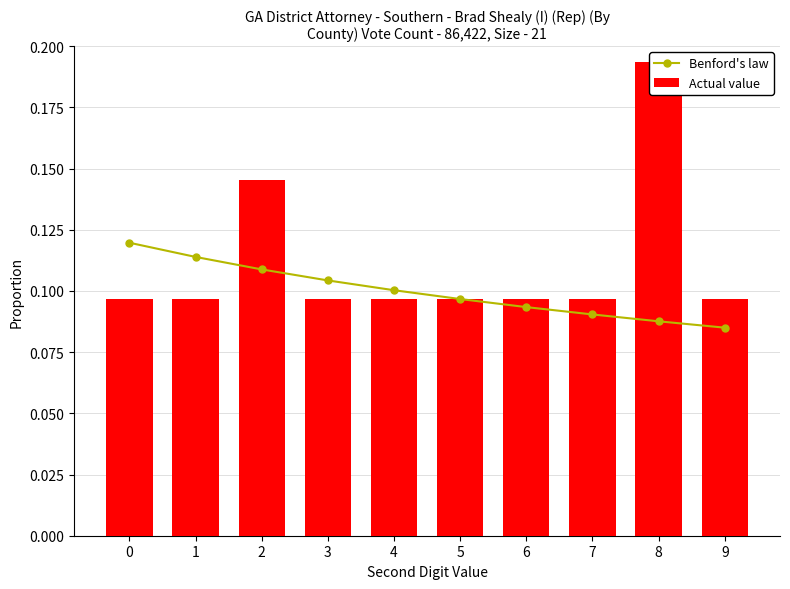

What is the total value across all series at 9?

0.2